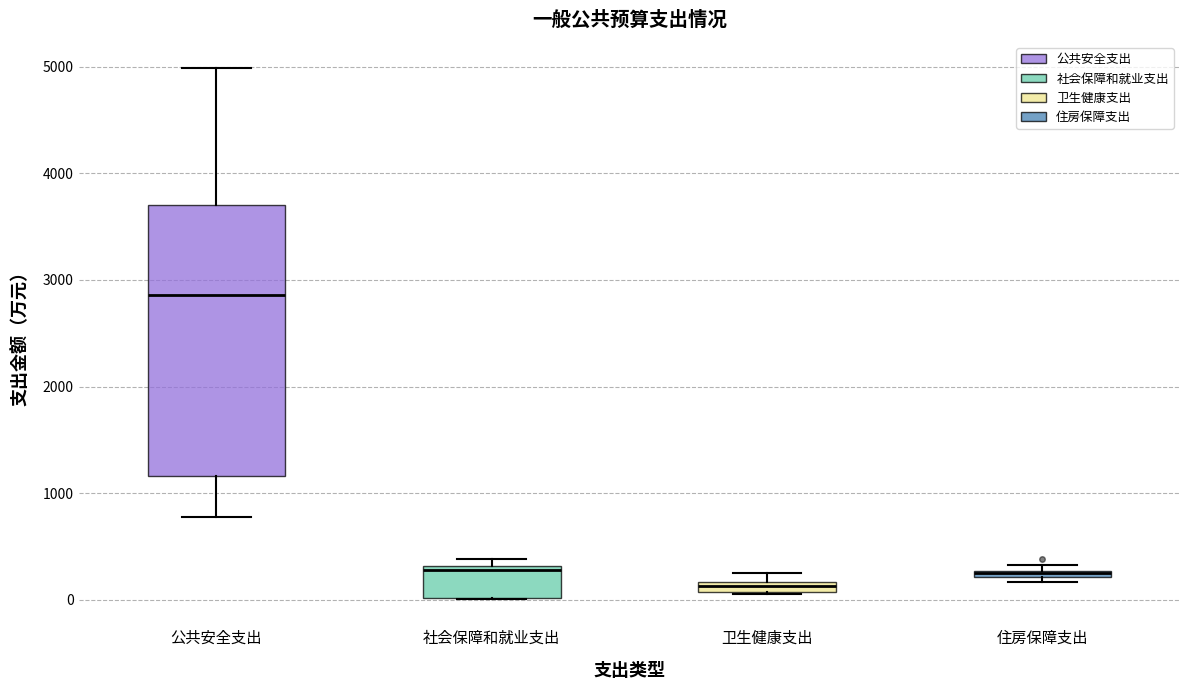

Where does the median line of the box for 公共安全支出 sit on the y-axis? The values are not printed on the chart, so give them approximately, as read against the axis.

2900